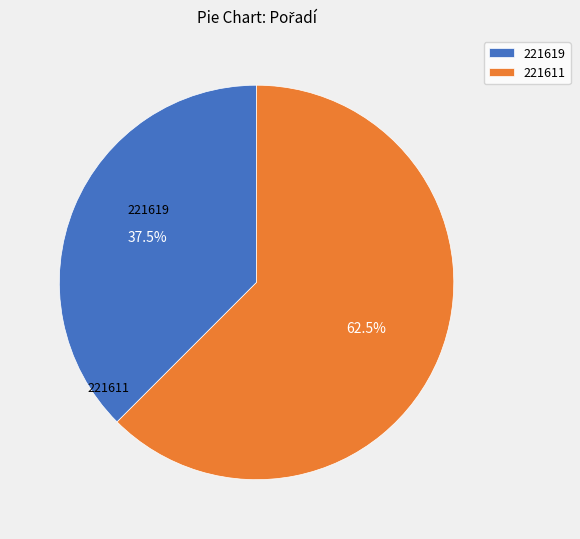

Approximately how many times larger is the value at 221619 compared to 221611?

0.6